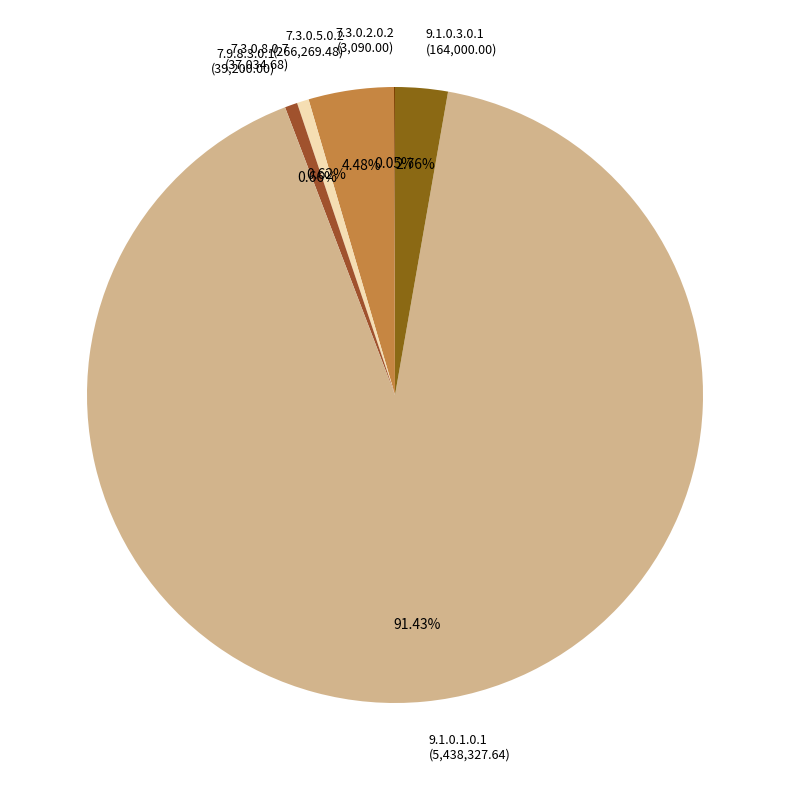

Which has a higher value, 7.9.8.3.0.1 or 7.3.0.5.0.2?

7.3.0.5.0.2